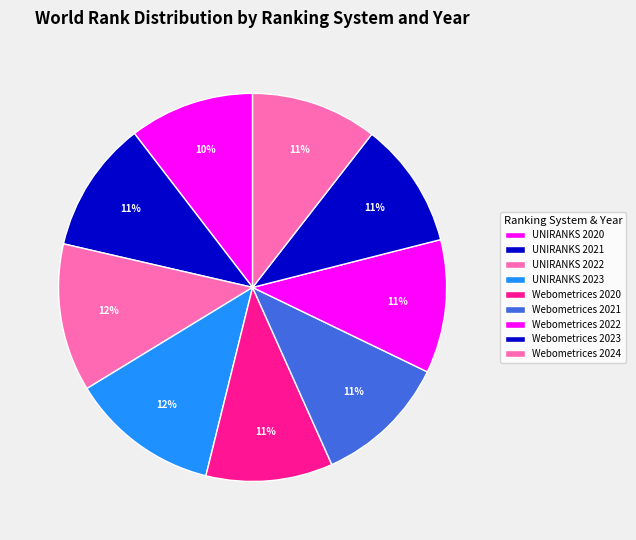

How many segments does this pie chart have?

9